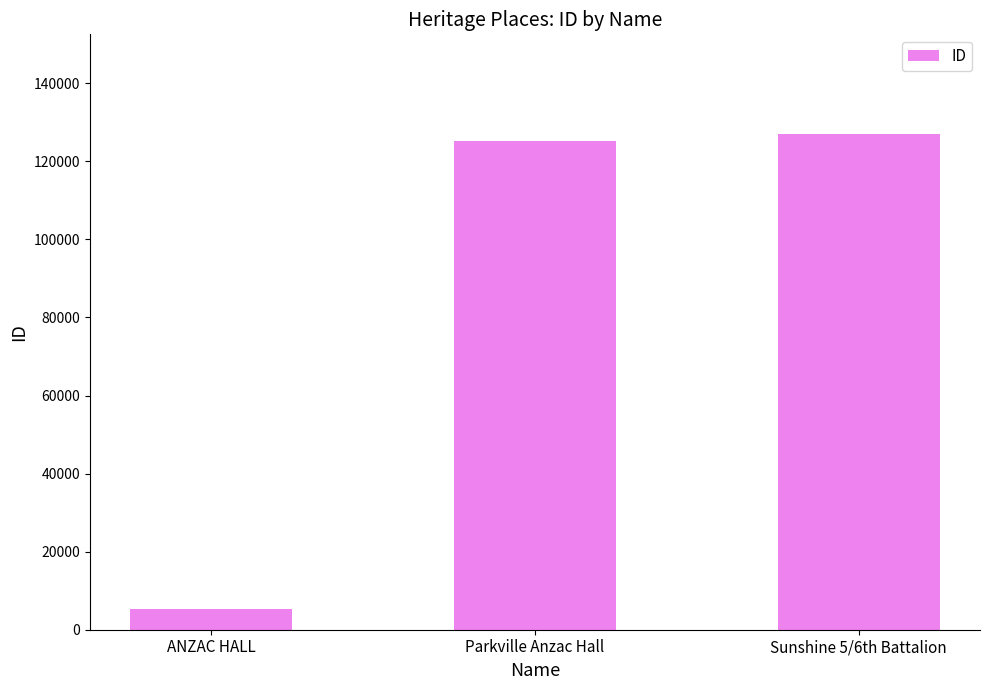

What is the average value?

85955